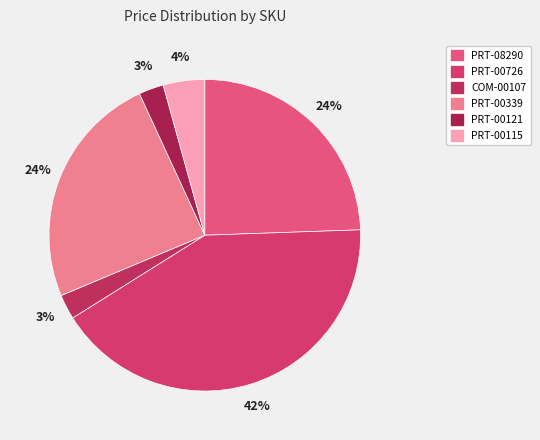

The PRT-08290 slice represents 24% of the pie. True or false?

True